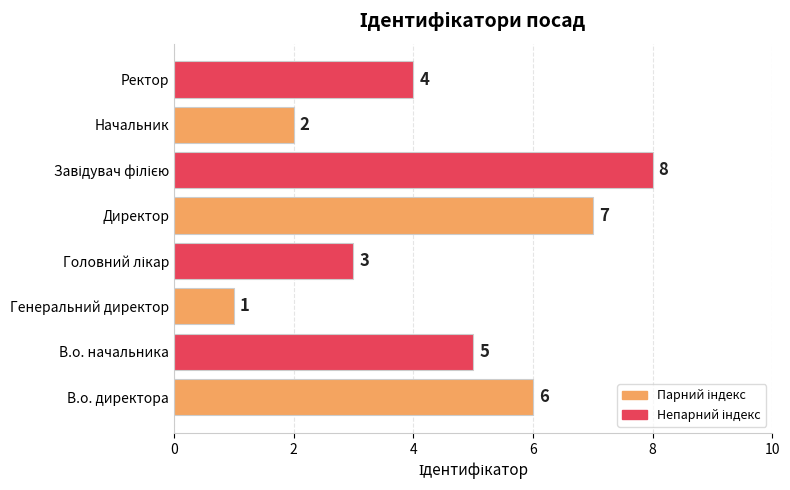

What is the difference between the maximum and minimum values?

7